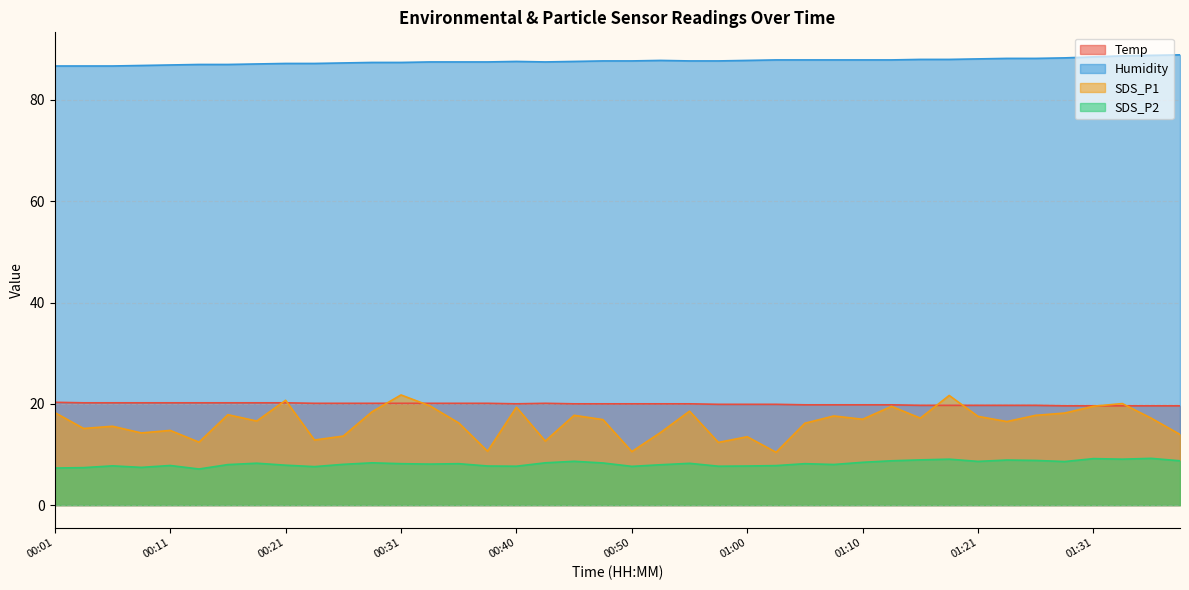

What is the label of the 28th point from the left?

01:08